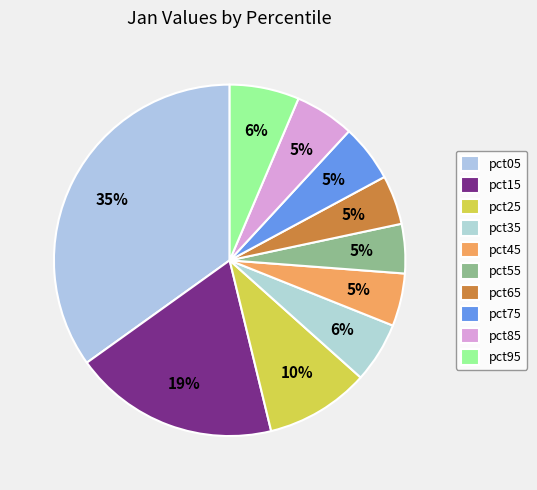

Combined, what portion of the pie is pct25 and pct65?

14.1%